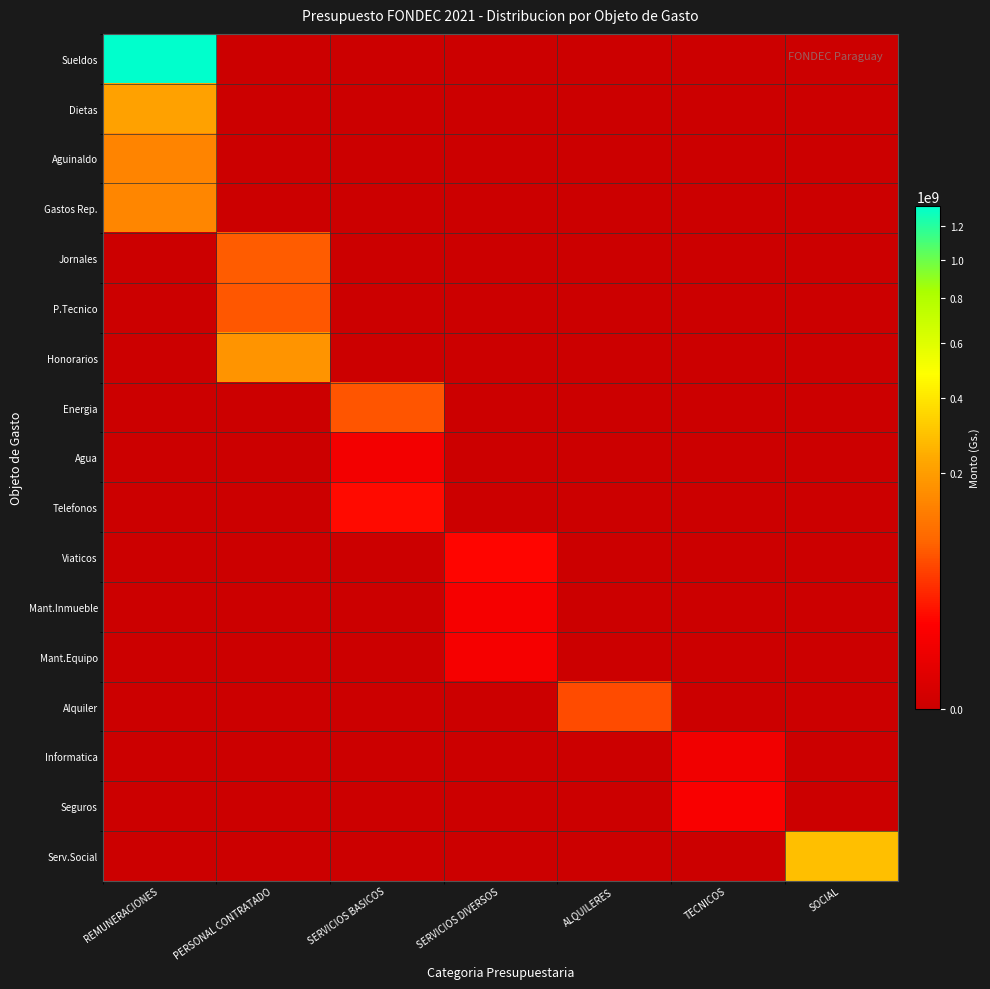

Reading right to left, list all the values displayed in this chart.

Sueldos: SOCIAL=0	TECNICOS=0	ALQUILERES=0	SERVICIOS DIVERSOS=0	SERVICIOS BASICOS=0	PERSONAL CONTRATADO=0	REMUNERACIONES=1327166400
Dietas: SOCIAL=0	TECNICOS=0	ALQUILERES=0	SERVICIOS DIVERSOS=0	SERVICIOS BASICOS=0	PERSONAL CONTRATADO=0	REMUNERACIONES=210835200
Aguinaldo: SOCIAL=0	TECNICOS=0	ALQUILERES=0	SERVICIOS DIVERSOS=0	SERVICIOS BASICOS=0	PERSONAL CONTRATADO=0	REMUNERACIONES=140128700
Gastos Rep.: SOCIAL=0	TECNICOS=0	ALQUILERES=0	SERVICIOS DIVERSOS=0	SERVICIOS BASICOS=0	PERSONAL CONTRATADO=0	REMUNERACIONES=143542800
Jornales: SOCIAL=0	TECNICOS=0	ALQUILERES=0	SERVICIOS DIVERSOS=0	SERVICIOS BASICOS=0	PERSONAL CONTRATADO=76470316	REMUNERACIONES=0
P.Tecnico: SOCIAL=0	TECNICOS=0	ALQUILERES=0	SERVICIOS DIVERSOS=0	SERVICIOS BASICOS=0	PERSONAL CONTRATADO=71138145	REMUNERACIONES=0
Honorarios: SOCIAL=0	TECNICOS=0	ALQUILERES=0	SERVICIOS DIVERSOS=0	SERVICIOS BASICOS=0	PERSONAL CONTRATADO=177710000	REMUNERACIONES=0
Energia: SOCIAL=0	TECNICOS=0	ALQUILERES=0	SERVICIOS DIVERSOS=0	SERVICIOS BASICOS=68580564	PERSONAL CONTRATADO=0	REMUNERACIONES=0
Agua: SOCIAL=0	TECNICOS=0	ALQUILERES=0	SERVICIOS DIVERSOS=0	SERVICIOS BASICOS=8400000	PERSONAL CONTRATADO=0	REMUNERACIONES=0
Telefonos: SOCIAL=0	TECNICOS=0	ALQUILERES=0	SERVICIOS DIVERSOS=0	SERVICIOS BASICOS=19200000	PERSONAL CONTRATADO=0	REMUNERACIONES=0
Viaticos: SOCIAL=0	TECNICOS=0	ALQUILERES=0	SERVICIOS DIVERSOS=17200000	SERVICIOS BASICOS=0	PERSONAL CONTRATADO=0	REMUNERACIONES=0
Mant.Inmueble: SOCIAL=0	TECNICOS=0	ALQUILERES=0	SERVICIOS DIVERSOS=9500000	SERVICIOS BASICOS=0	PERSONAL CONTRATADO=0	REMUNERACIONES=0
Mant.Equipo: SOCIAL=0	TECNICOS=0	ALQUILERES=0	SERVICIOS DIVERSOS=9500000	SERVICIOS BASICOS=0	PERSONAL CONTRATADO=0	REMUNERACIONES=0
Alquiler: SOCIAL=0	TECNICOS=0	ALQUILERES=60000000	SERVICIOS DIVERSOS=0	SERVICIOS BASICOS=0	PERSONAL CONTRATADO=0	REMUNERACIONES=0
Informatica: SOCIAL=0	TECNICOS=7055000	ALQUILERES=0	SERVICIOS DIVERSOS=0	SERVICIOS BASICOS=0	PERSONAL CONTRATADO=0	REMUNERACIONES=0
Seguros: SOCIAL=0	TECNICOS=11620000	ALQUILERES=0	SERVICIOS DIVERSOS=0	SERVICIOS BASICOS=0	PERSONAL CONTRATADO=0	REMUNERACIONES=0
Serv.Social: SOCIAL=288000000	TECNICOS=0	ALQUILERES=0	SERVICIOS DIVERSOS=0	SERVICIOS BASICOS=0	PERSONAL CONTRATADO=0	REMUNERACIONES=0